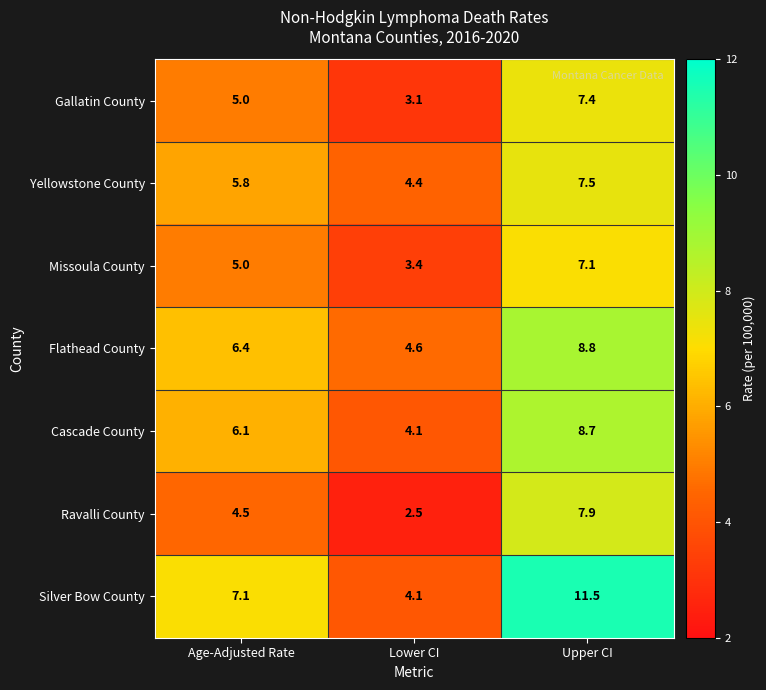

How many distinct data groups are displayed?

7